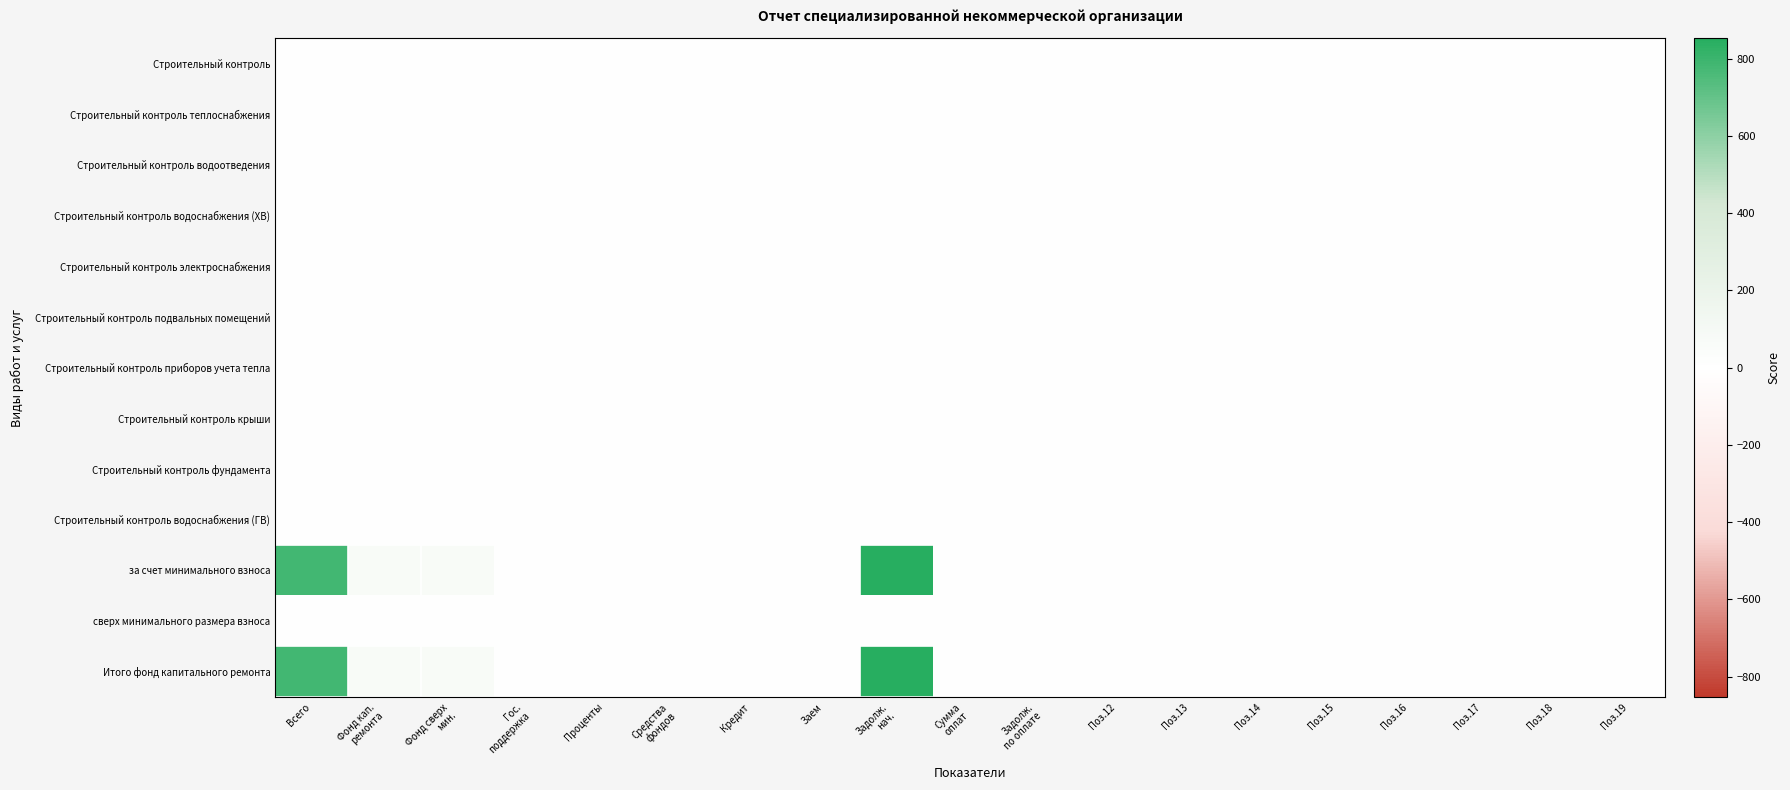

Count the number of data series in this chart.

13